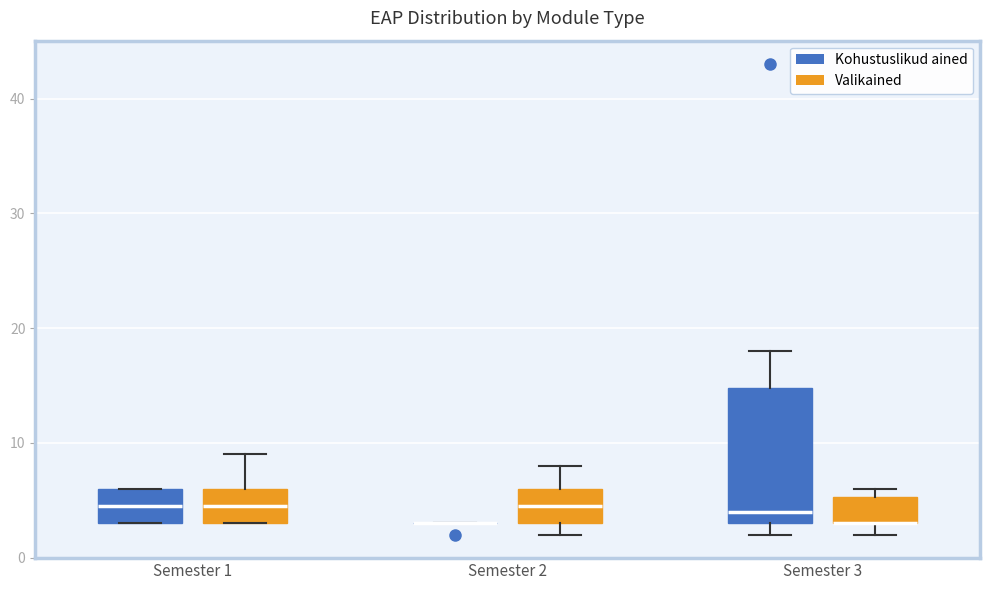

Which box is the tallest, from its lower edge to its upper edge?

Semester 3 (Kohustuslikud ained)